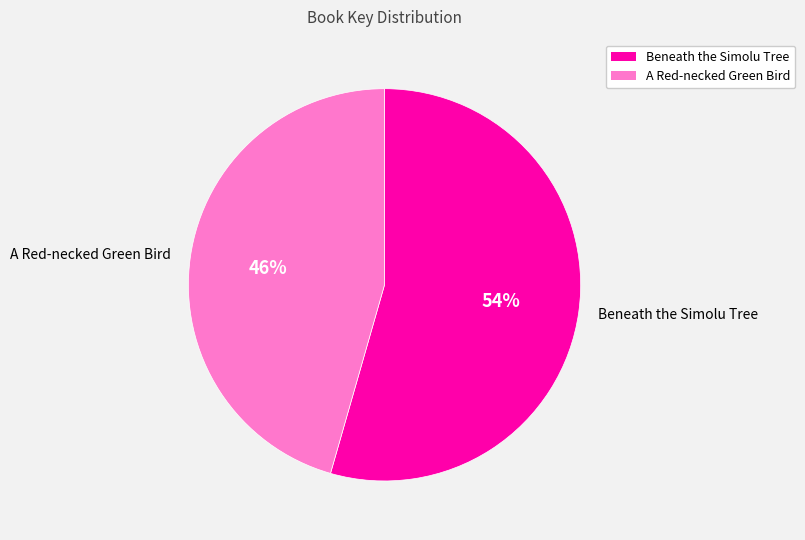

Between Beneath the Simolu Tree and A Red-necked Green Bird, which is larger?

Beneath the Simolu Tree